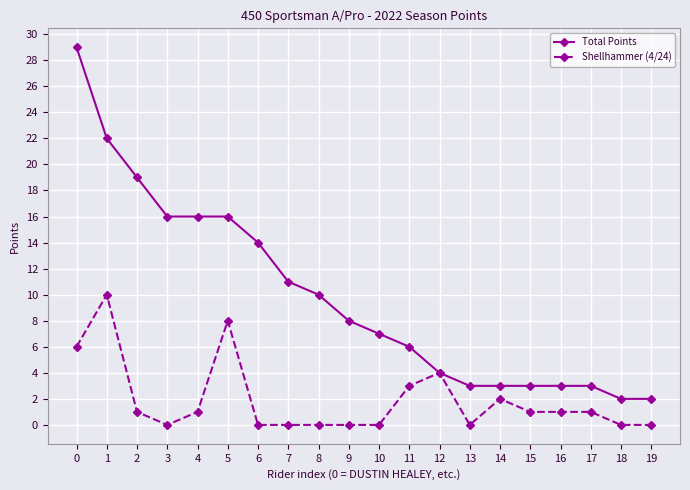

Read the Total Points value at 0, to the nearest 5.

30